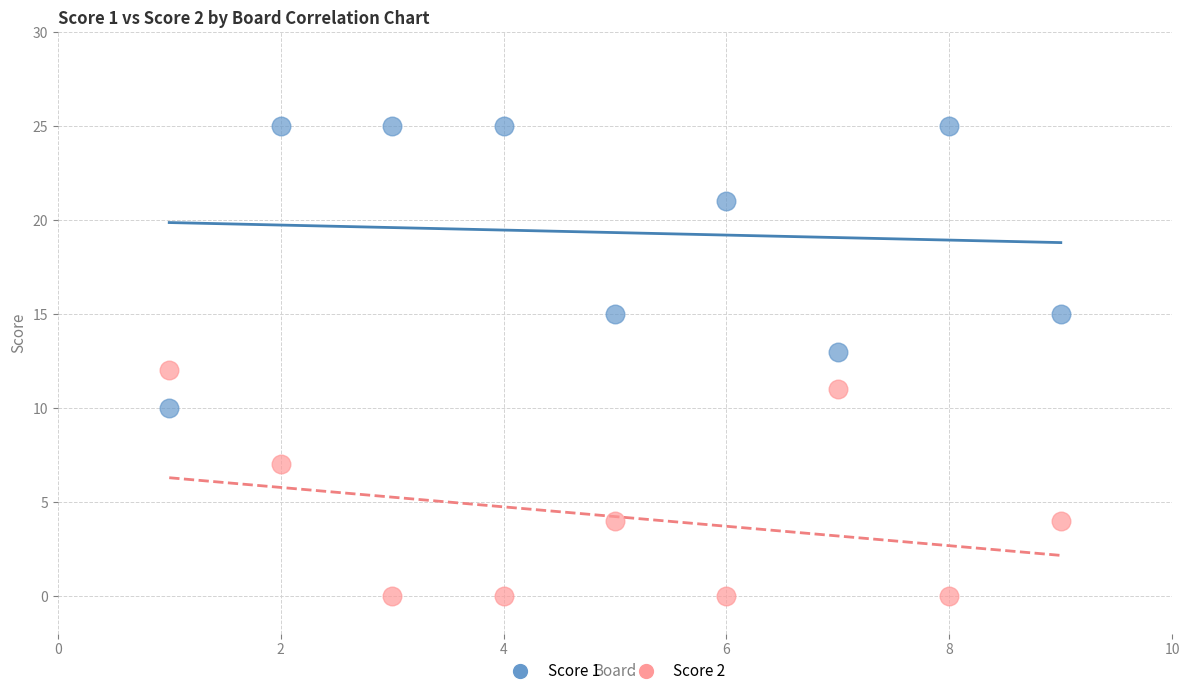

What is the X range (max minus min) for the scatter plot?

8